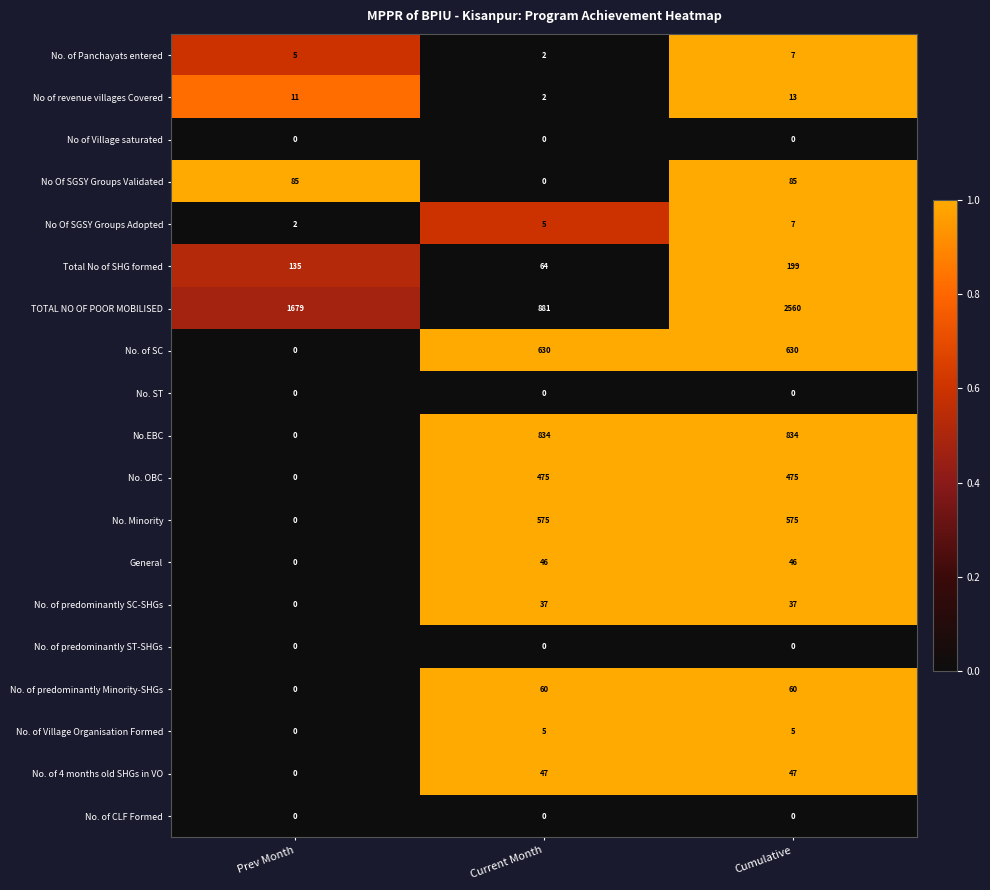

How many No. of 4 months old SHGs in VO values are between 0 and 47?

3